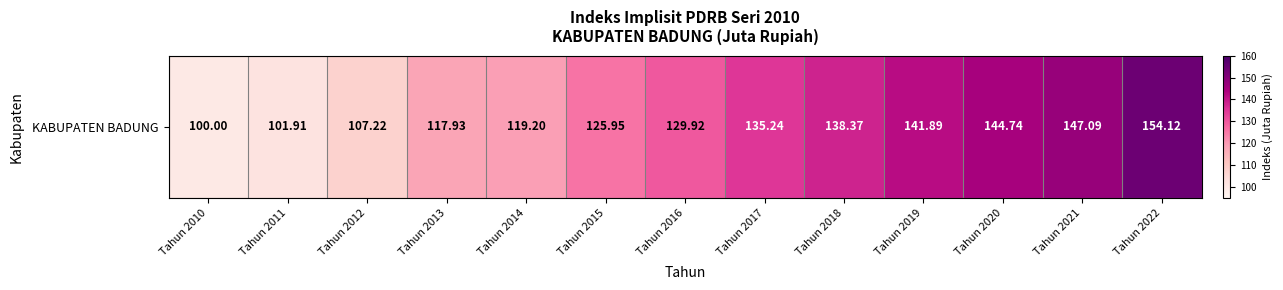

True or false: the data shows 107.2 at Tahun 2012.

True